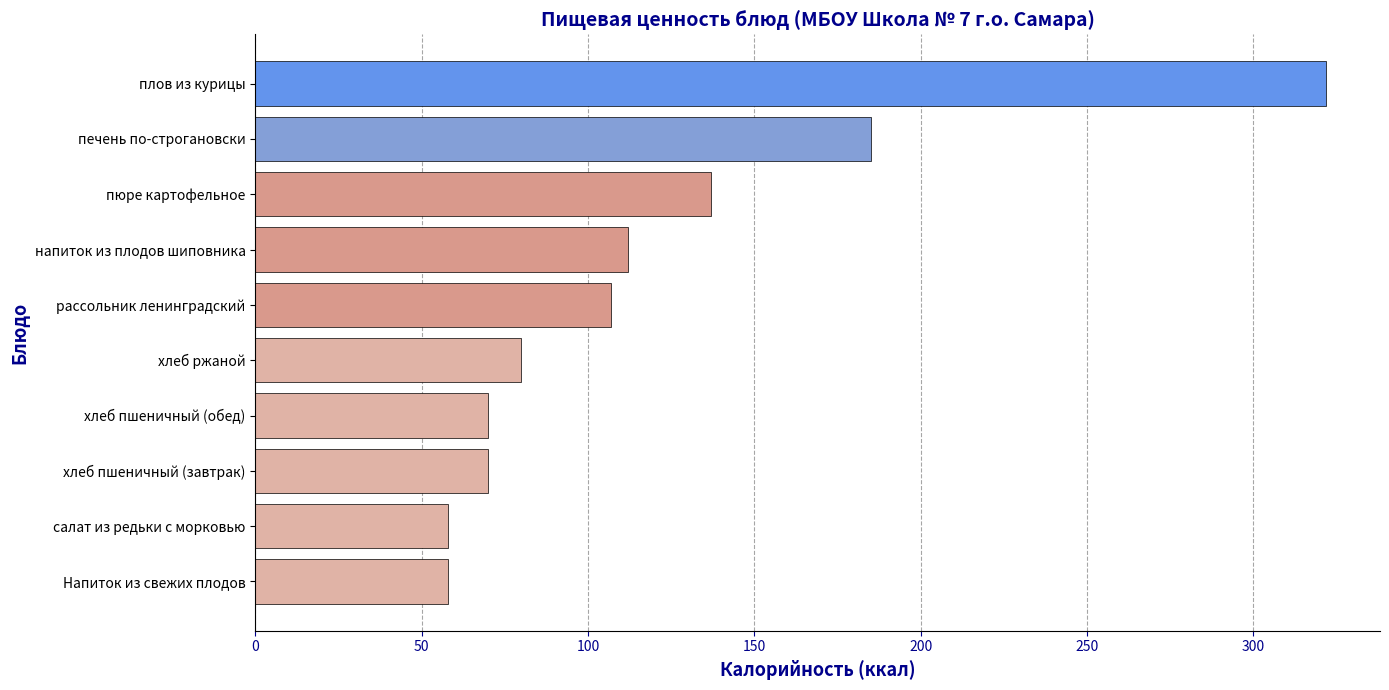

Are the bars horizontal?

Yes